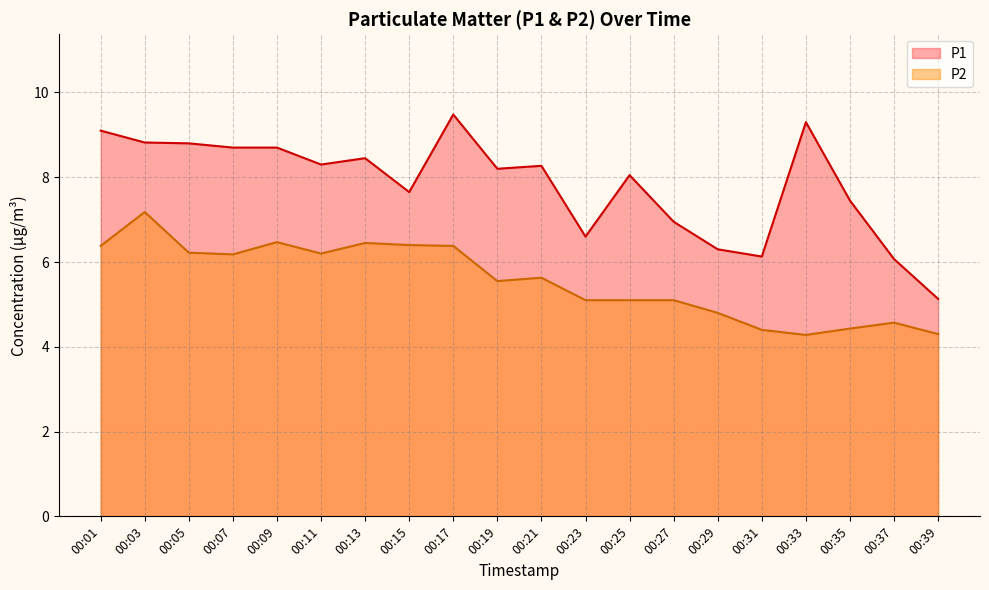

How many interior local valleys does the P1 series have?

5